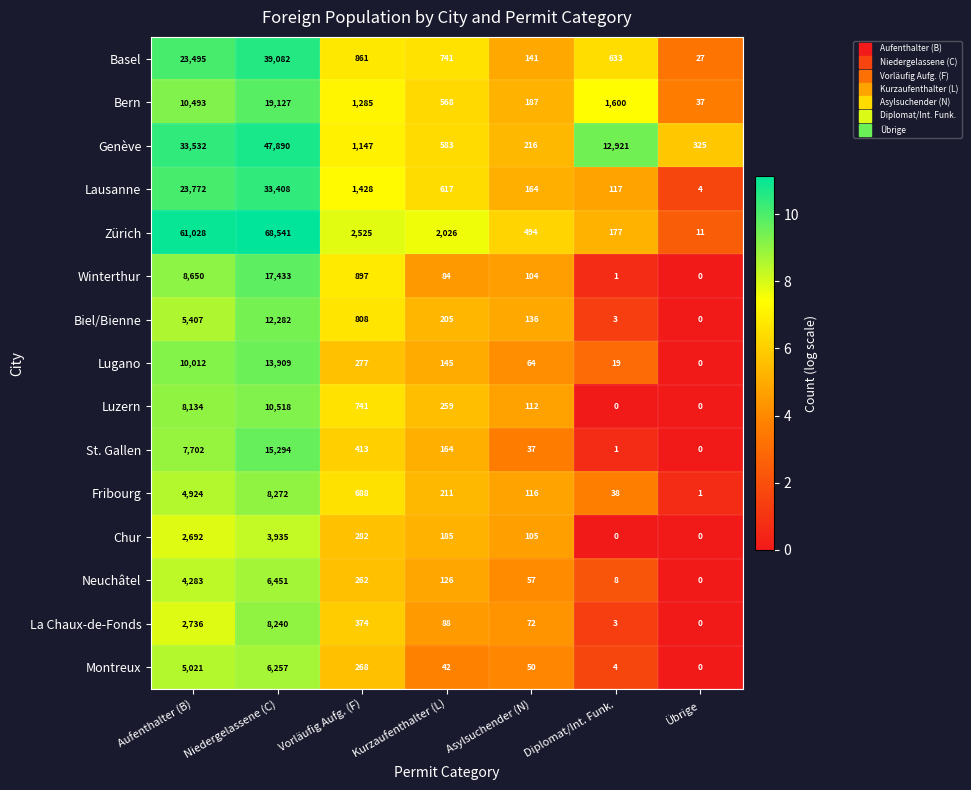

Which series changed the most between Aufenthalter (B) and Übrige?

Zürich